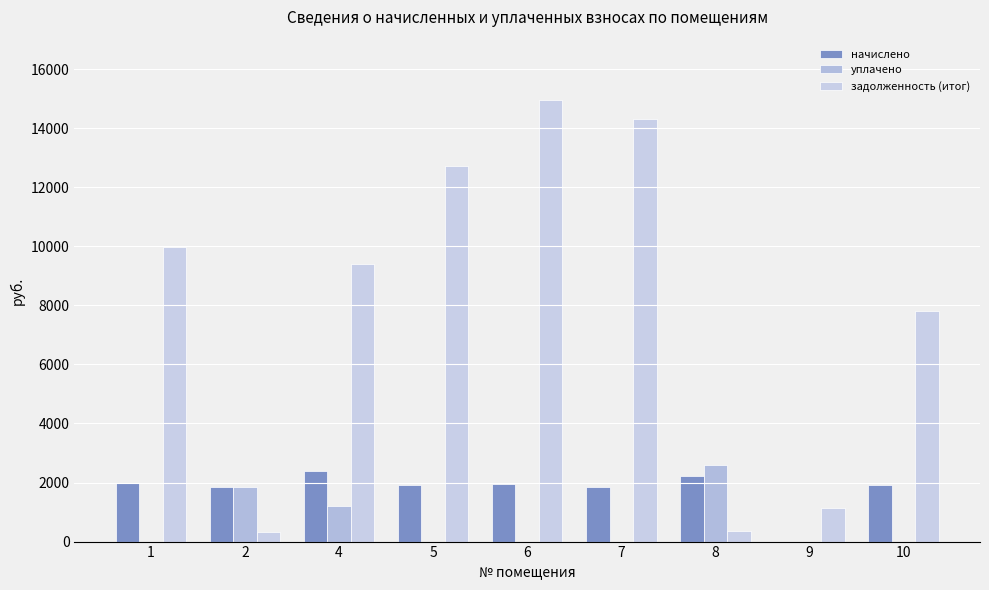

List the series in order of their peak value, lowest first.

начислено, уплачено, задолженность (итог)